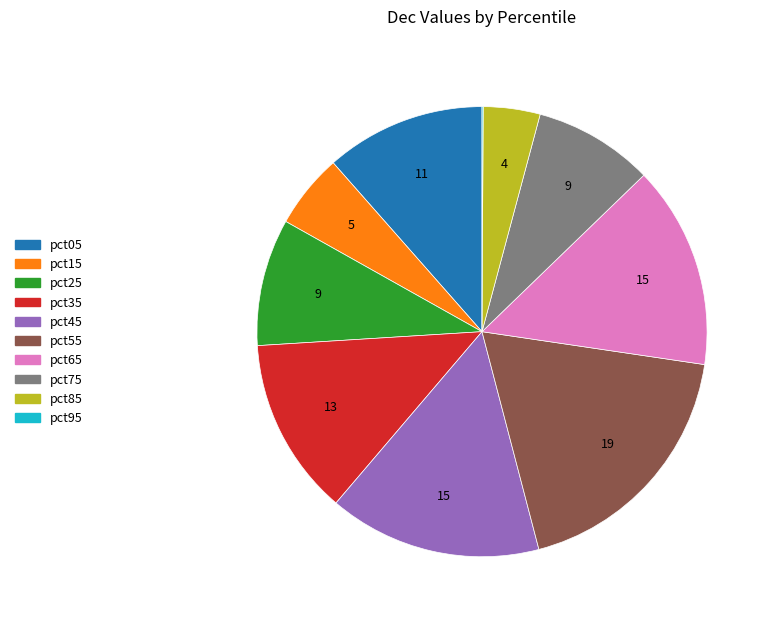

Do pct05 and pct35 together represent more than half of the pie?

No